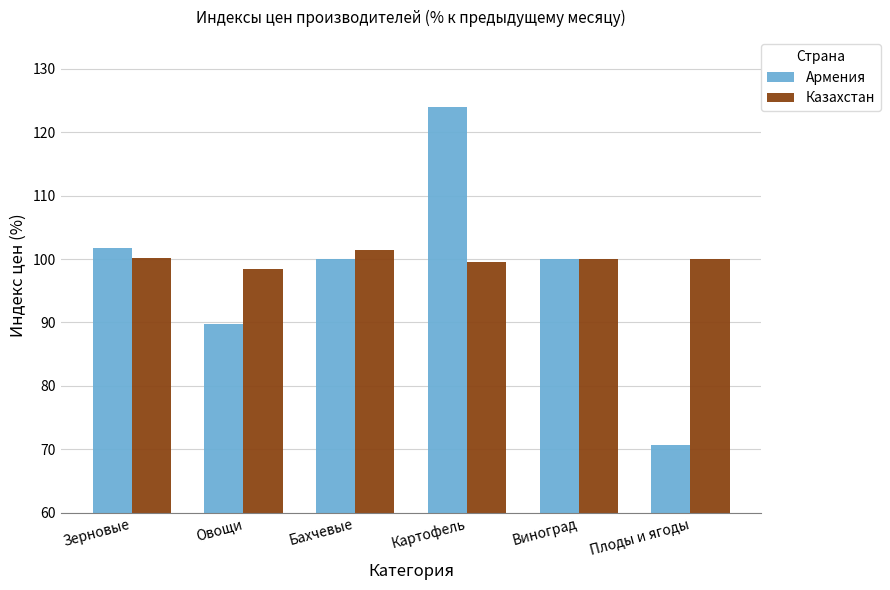

What is the sum of all Армения values?

586.1